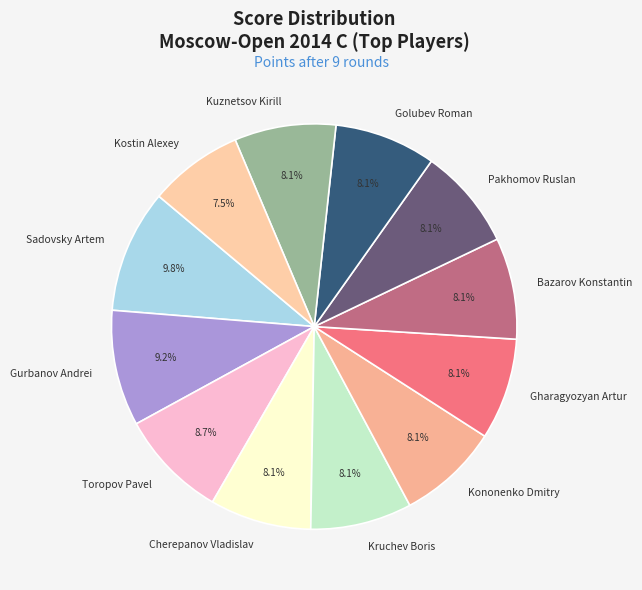

To the nearest percent, what is the combined percentage of Gharagyozyan Artur and Sadovsky Artem?

18%